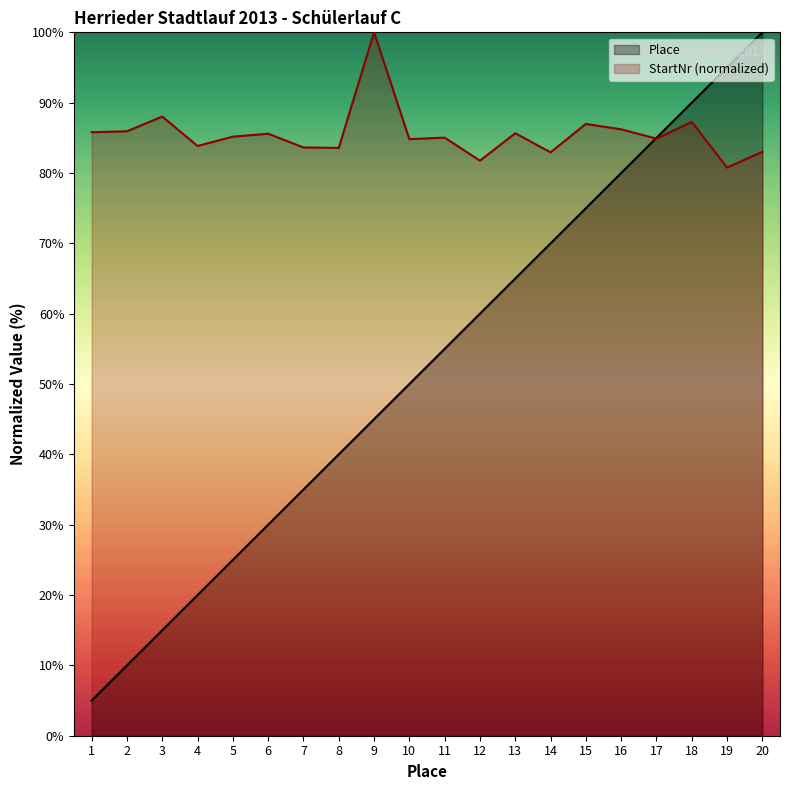

The value of StartNr at 19 is 22.8. True or false?

False